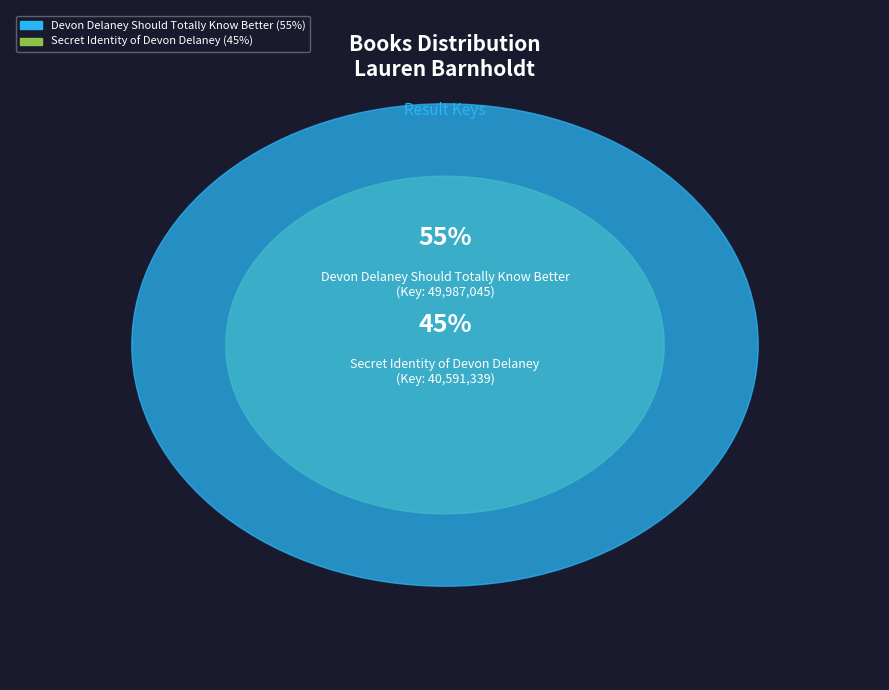

The Devon Delaney Should Totally Know Better slice represents 48% of the pie. True or false?

False